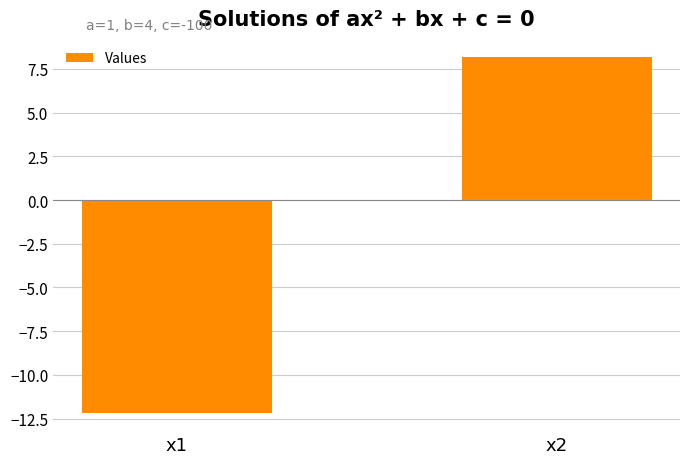

The chart shows a value of -4.1 at x1. True or false?

False